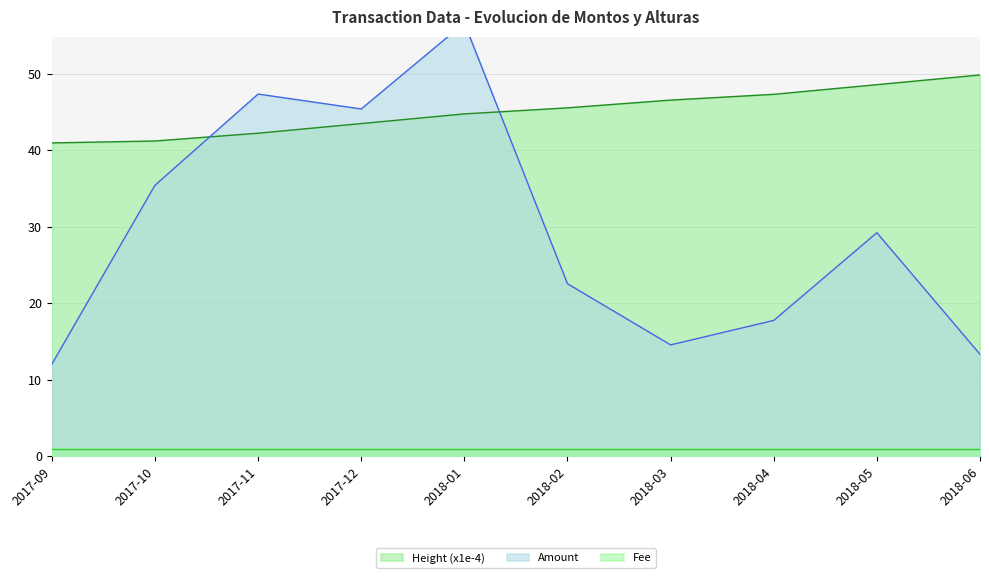

What is the lowest value of the Height (x1e-4) series?

41.0